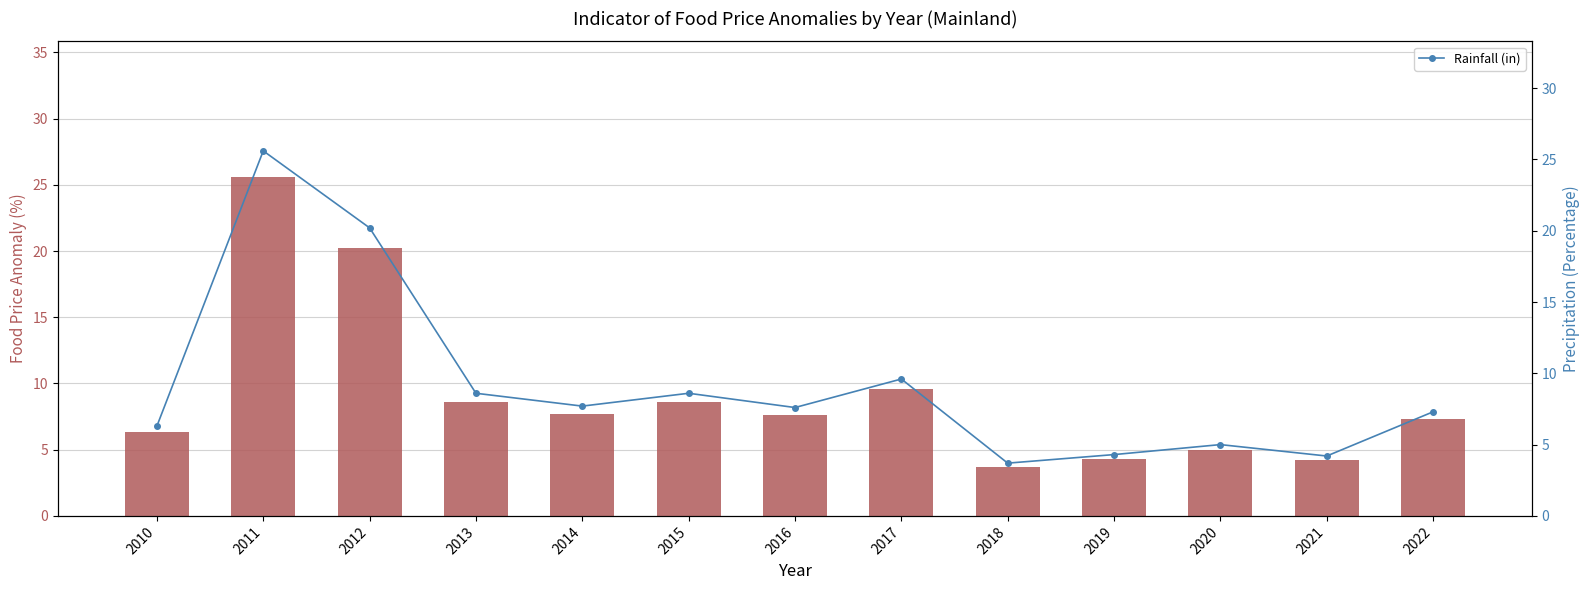

Is it true that Rainfall (in) equals 8.6 at 2015?

True